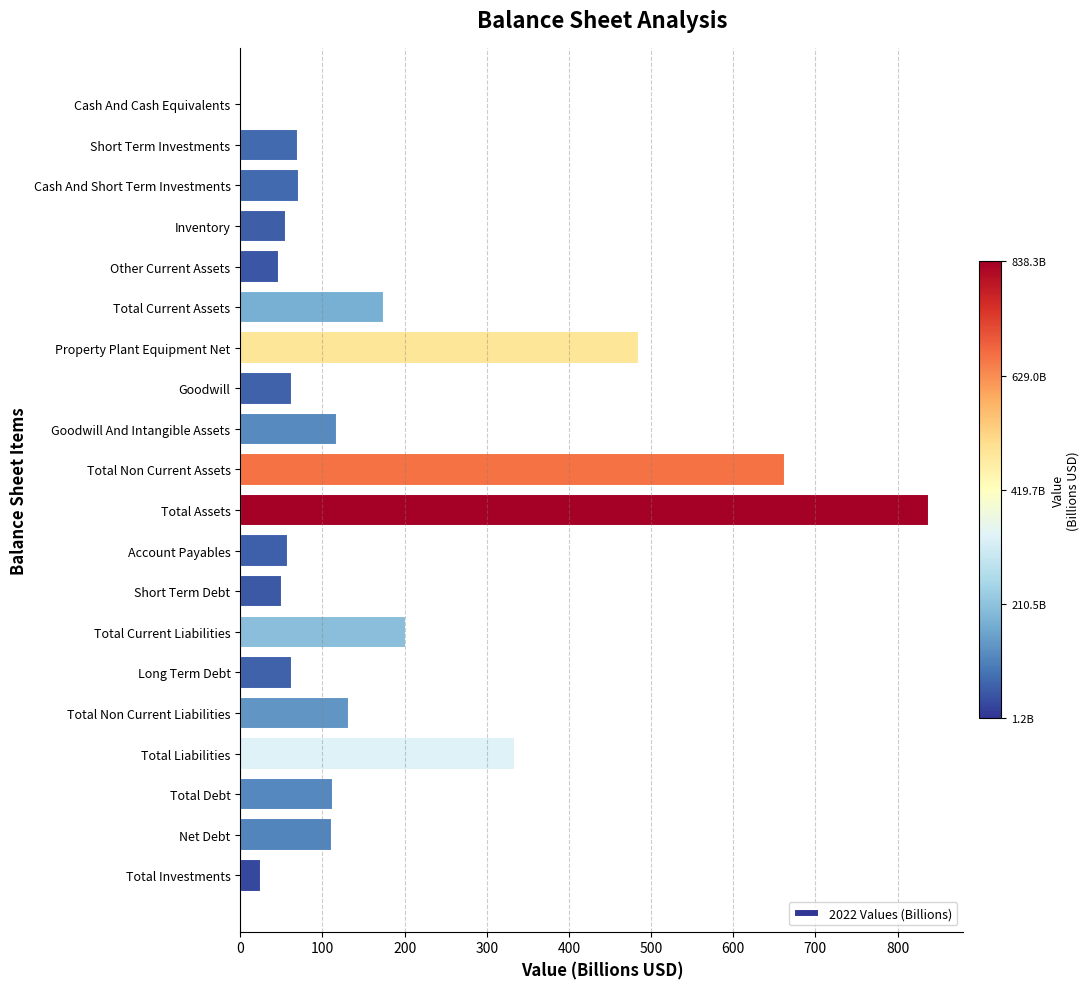

What value does the data have at Total Investments?

24.8